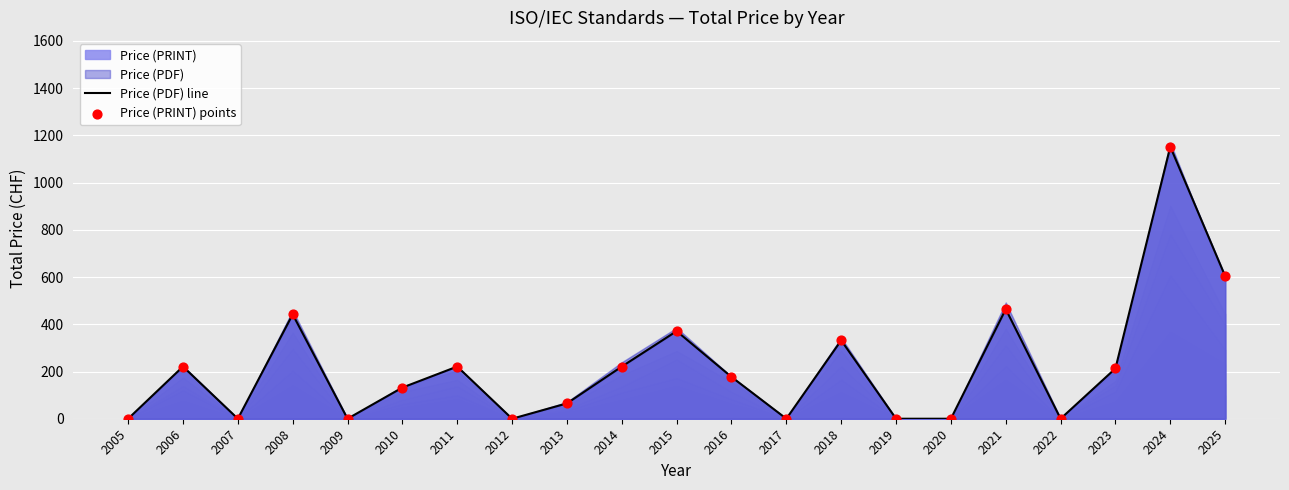

Which series reaches the maximum Y coordinate?

Price (PDF) line